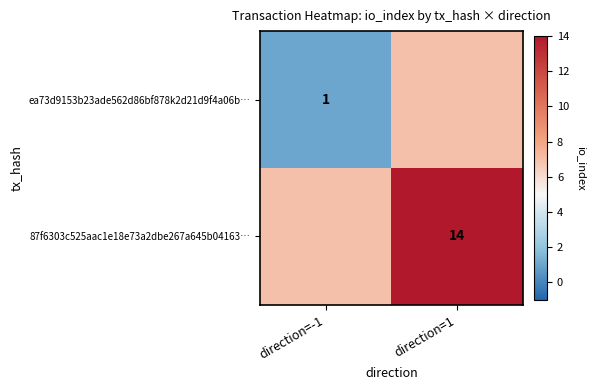

The ea73d9153b23ade562d86bf878k2d21d9f4a06b… series shows 2 at direction=-1. True or false?

False